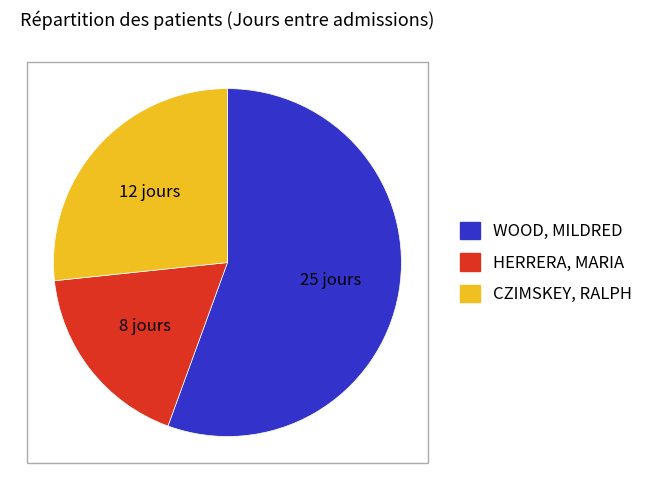

What is the ratio of the value at HERRERA, MARIA to the value at WOOD, MILDRED?

0.3